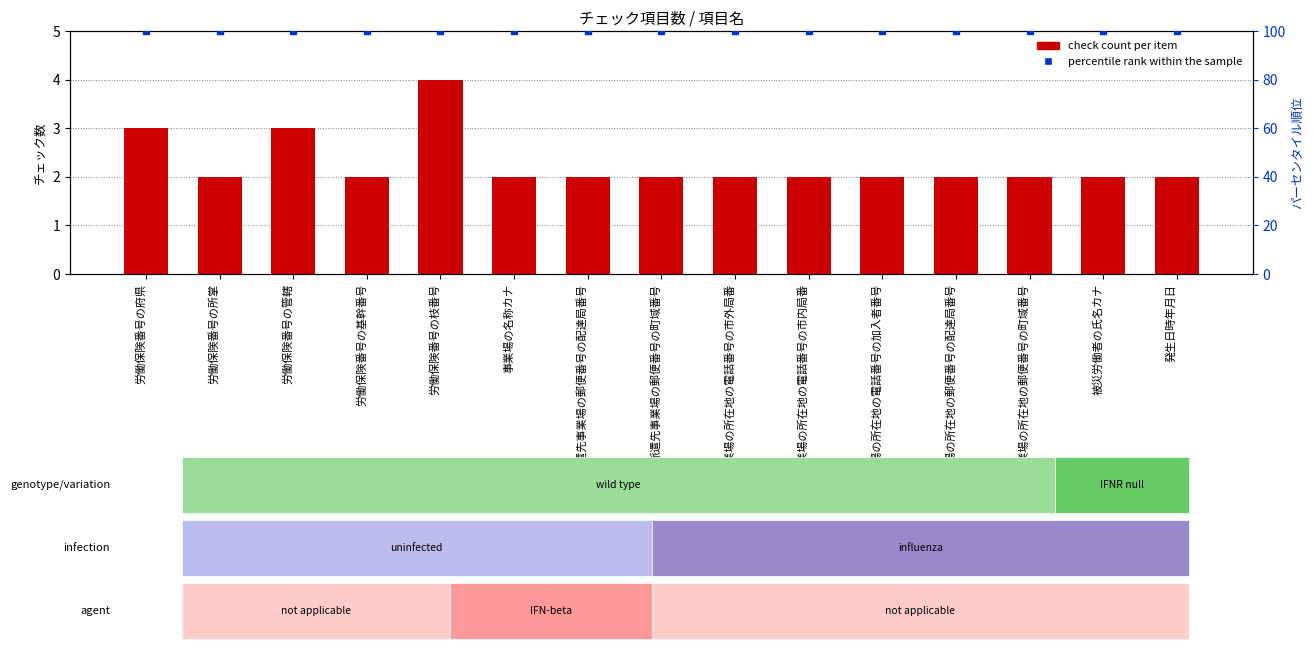

Which series has the largest Y range (max minus min)?

check_count